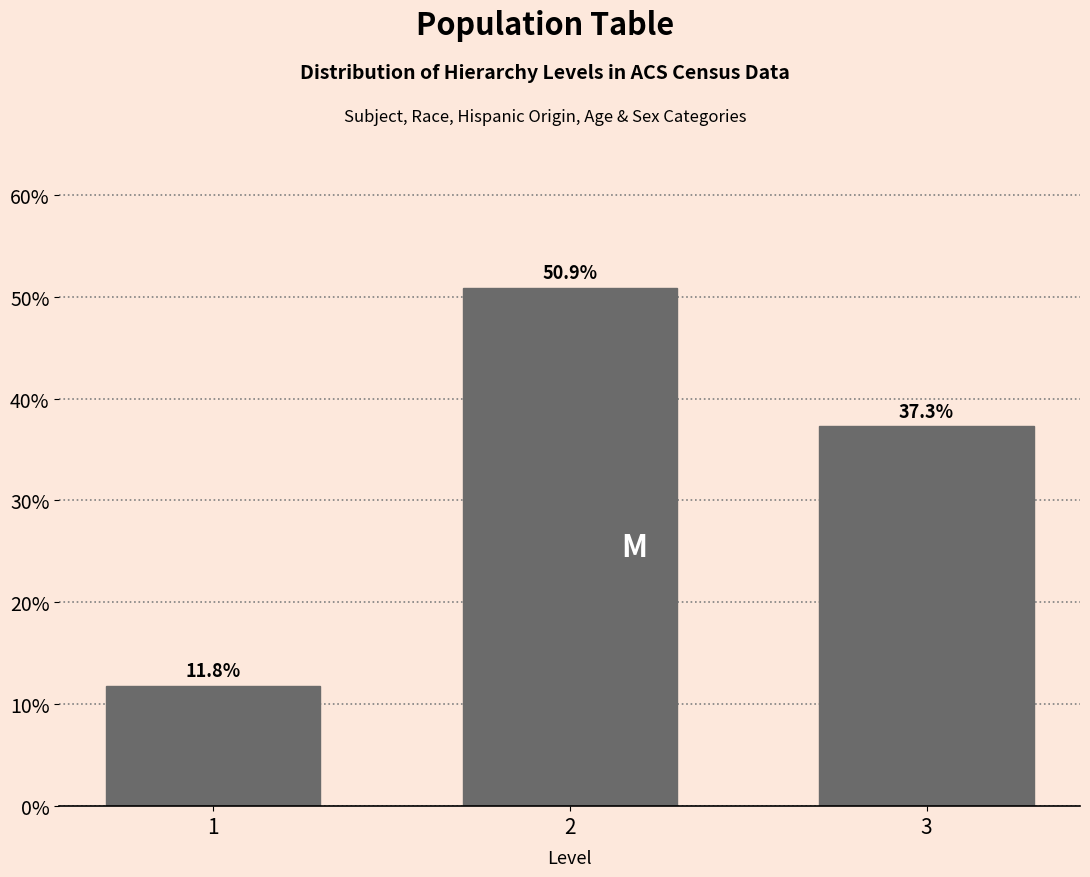

Reading left to right, extract all data points from this chart.

11.8	50.9	37.3